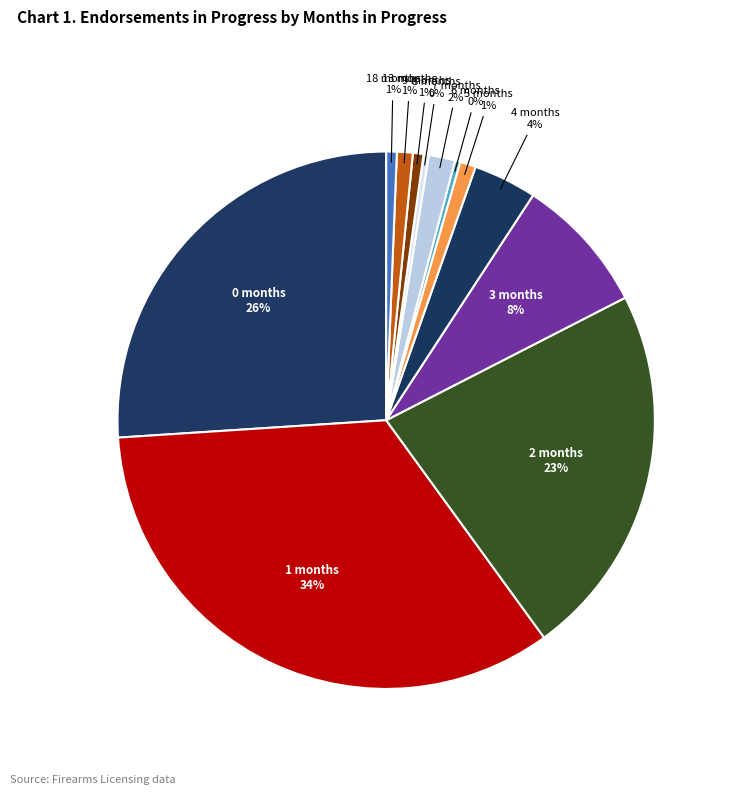

Is there any slice that represents more than half of the pie?

No